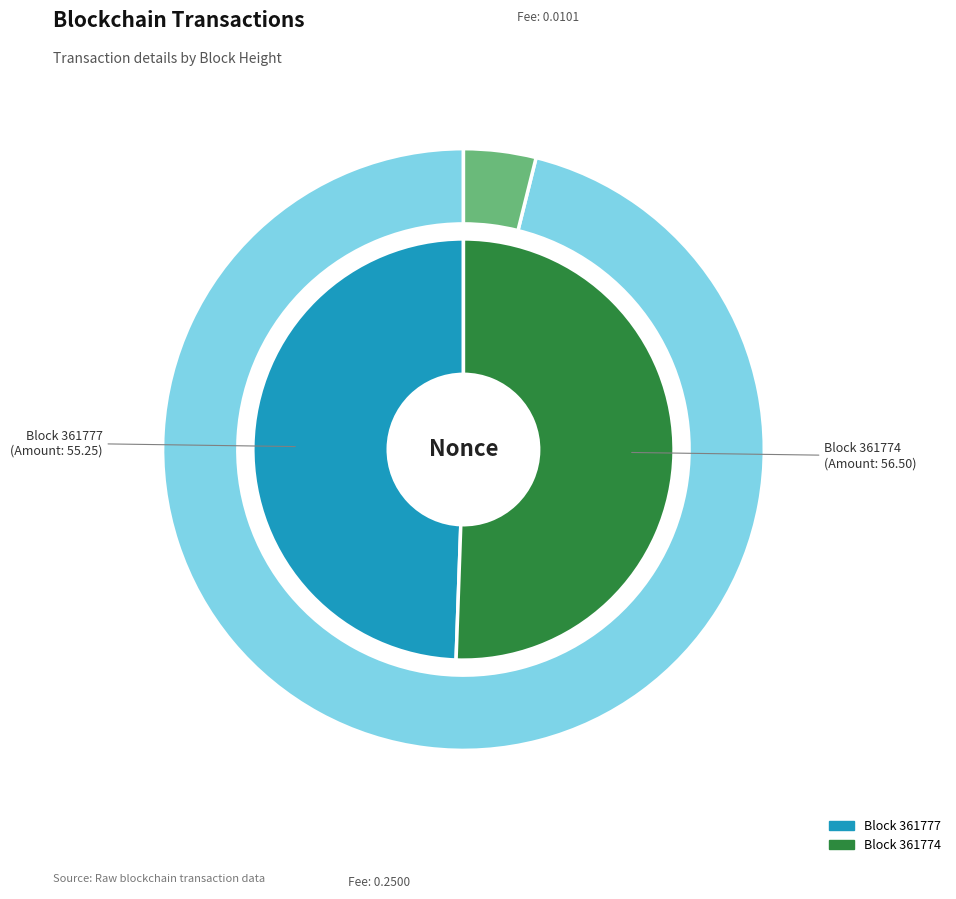

How many slices are in this pie chart?

2